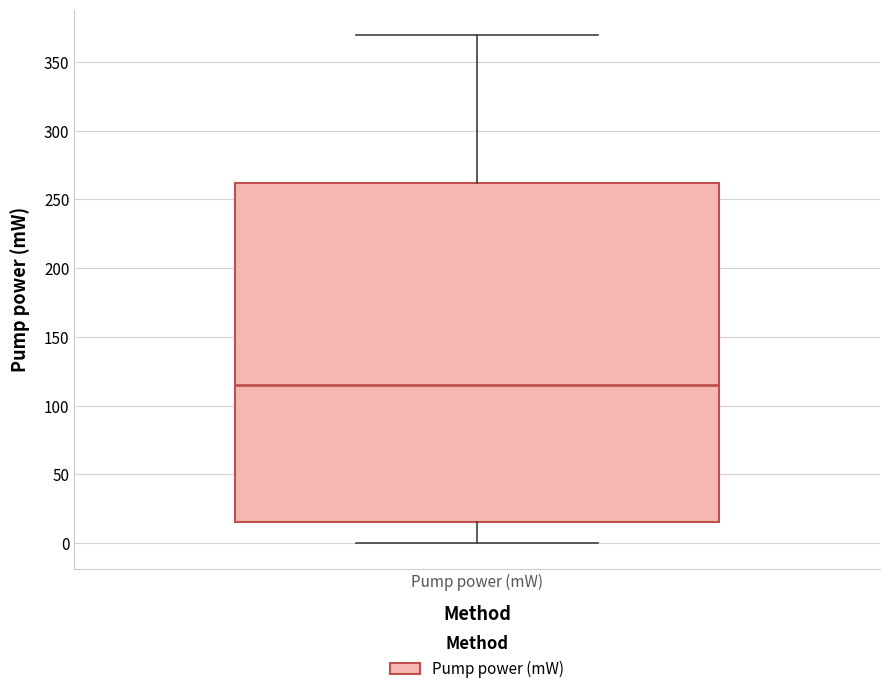

Read this box plot against the y-axis: the position of the median line, the range covered by the box, and the ends of both whiskers. The values are not printed on the chart, so give them approximately, as read against the axis.

median 115, box 15 to 260, whiskers 0 to 370